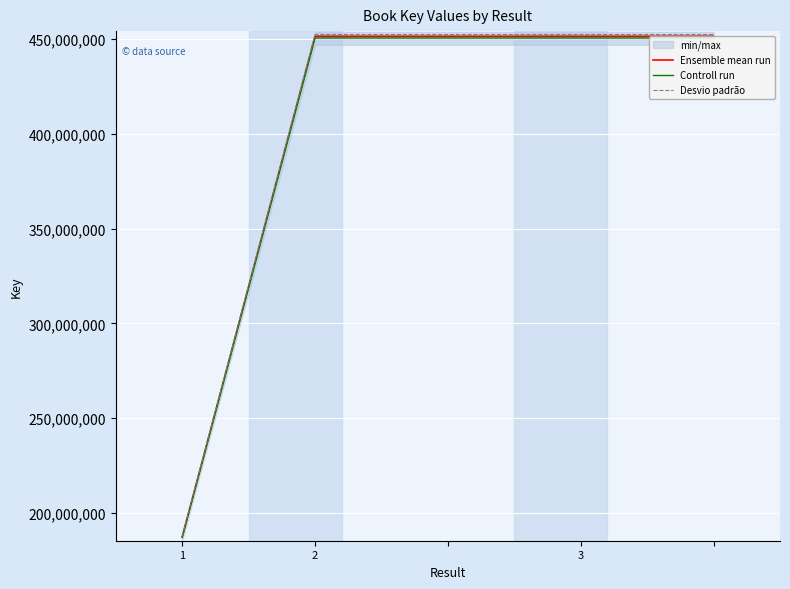

What is the maximum value for Controll run?

450522992.3